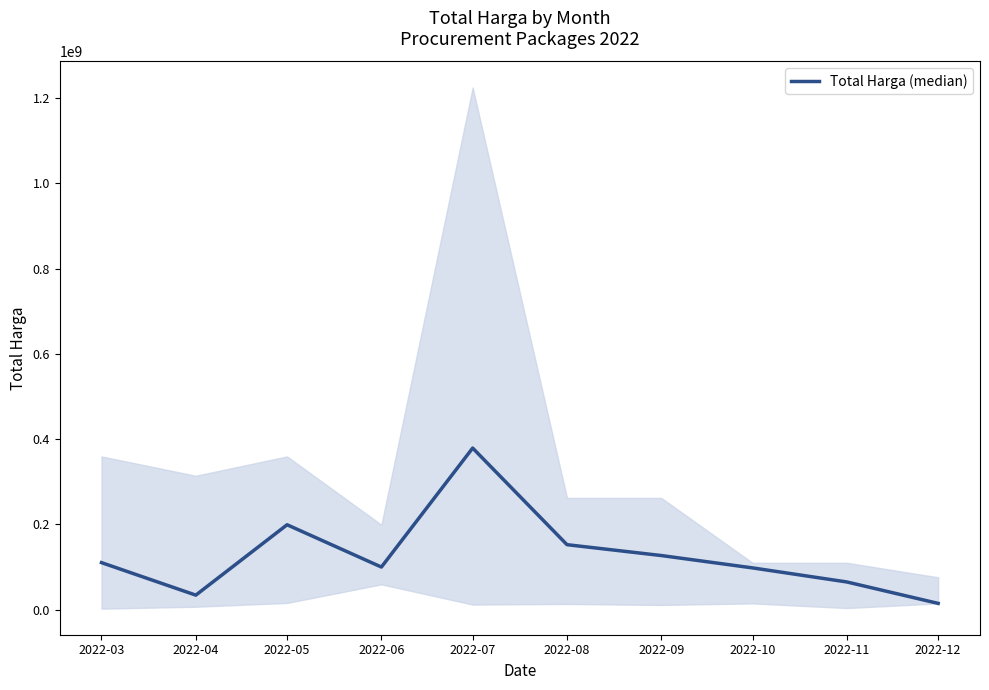

Reading right to left, what are all the values shown in this chart?

2022-12=14750000	2022-11=65000000	2022-10=98000000	2022-09=127000000	2022-08=152477000	2022-07=379075000	2022-06=100000000	2022-05=199200000	2022-04=34132505	2022-03=110389990